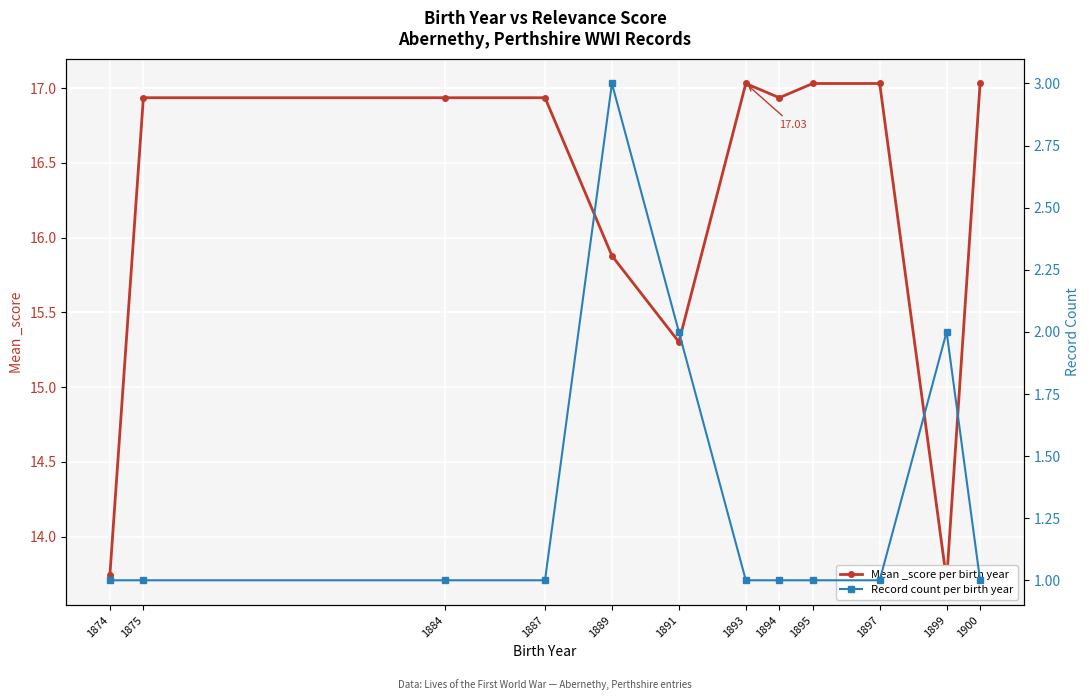

True or false: Record count per birth year and Mean _score per birth year intersect in this chart.

False